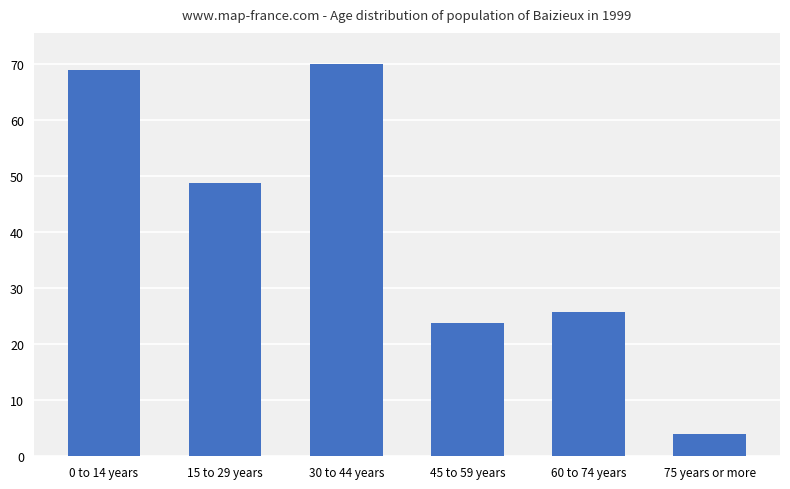

What is the difference between the values at 75 years or more and 0 to 14 years?

3741